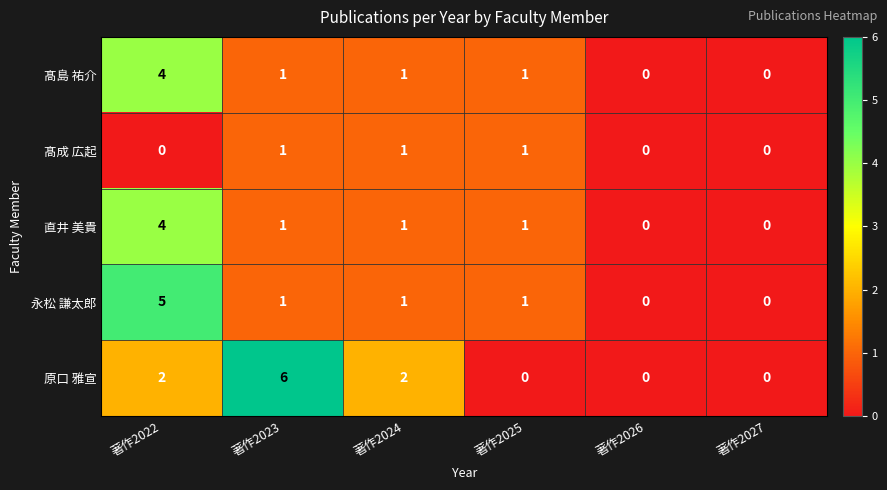

What is the sum of all 永松 謙太郎 values?

8